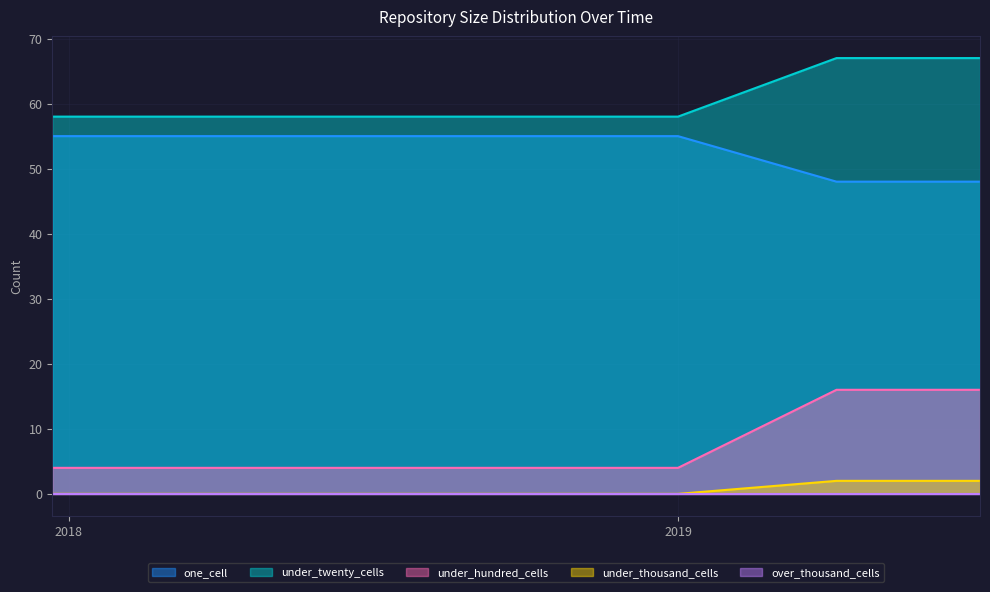

Count the number of categories in the chart.

7